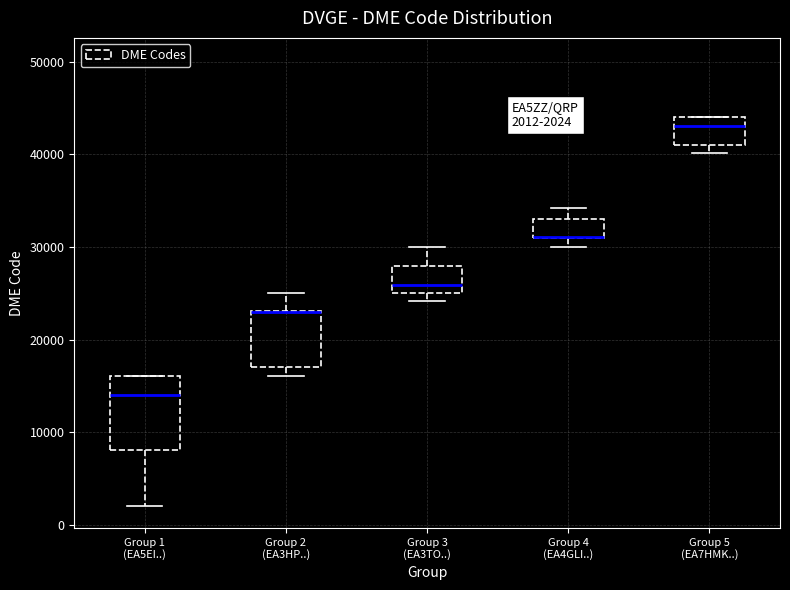

Which box is the tallest, from its lower edge to its upper edge?

Group 1 (EA5EI..)